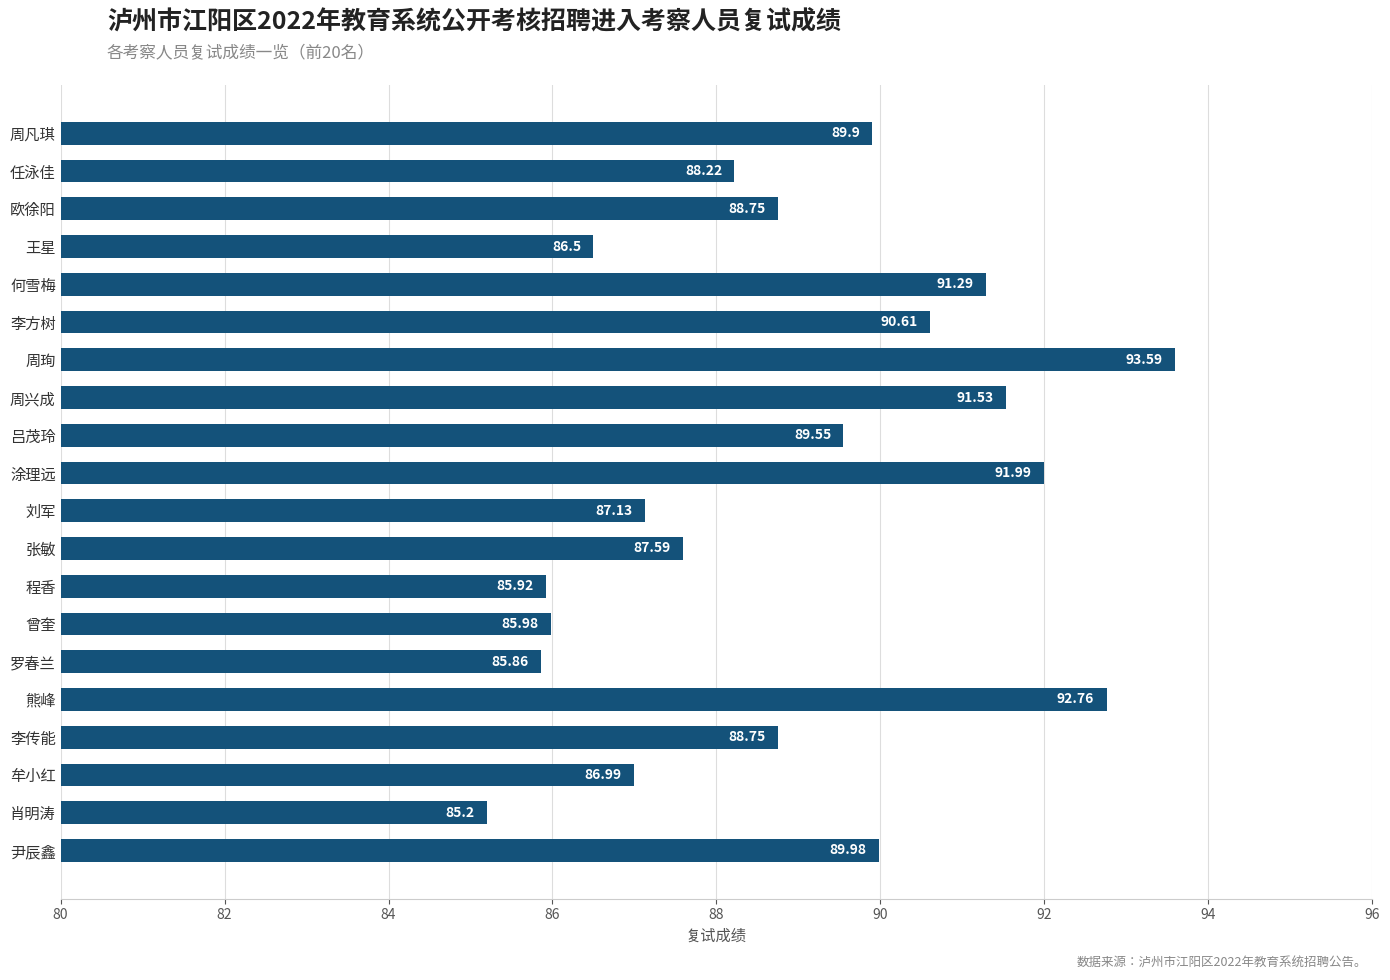

What is the sum of all values?

1778.1